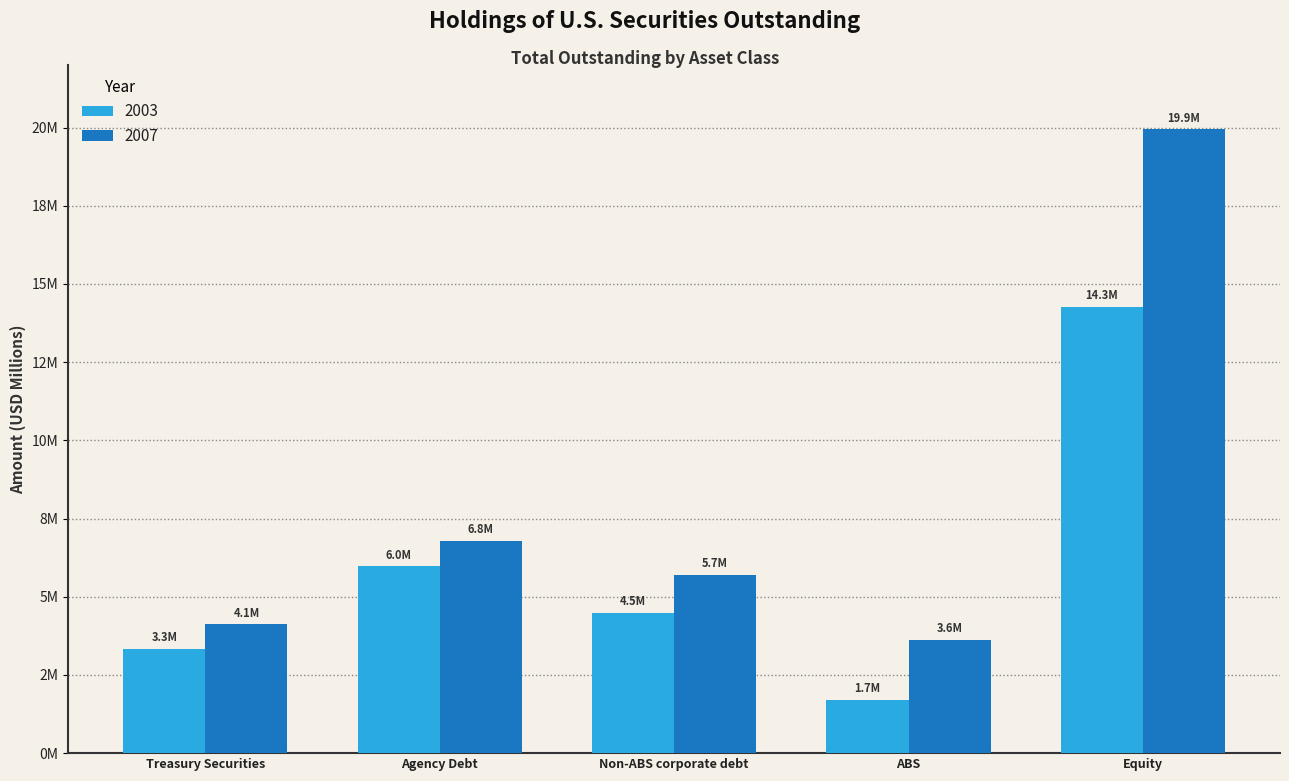

At how many categories does at least one series exceed 8618572?

1